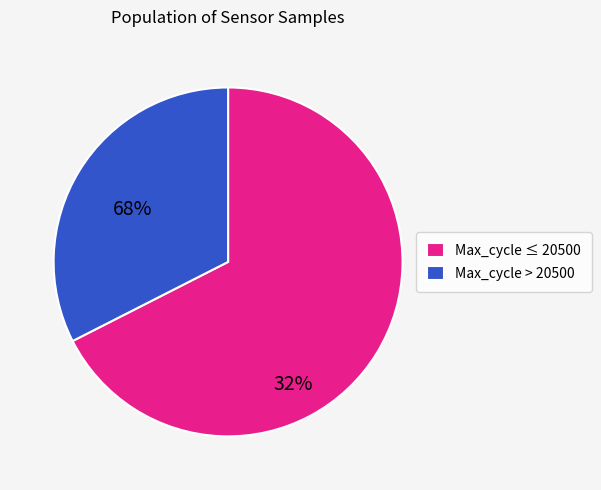

Approximately how many times larger is the value at Max_cycle ≤ 20500 compared to Max_cycle > 20500?

2.1